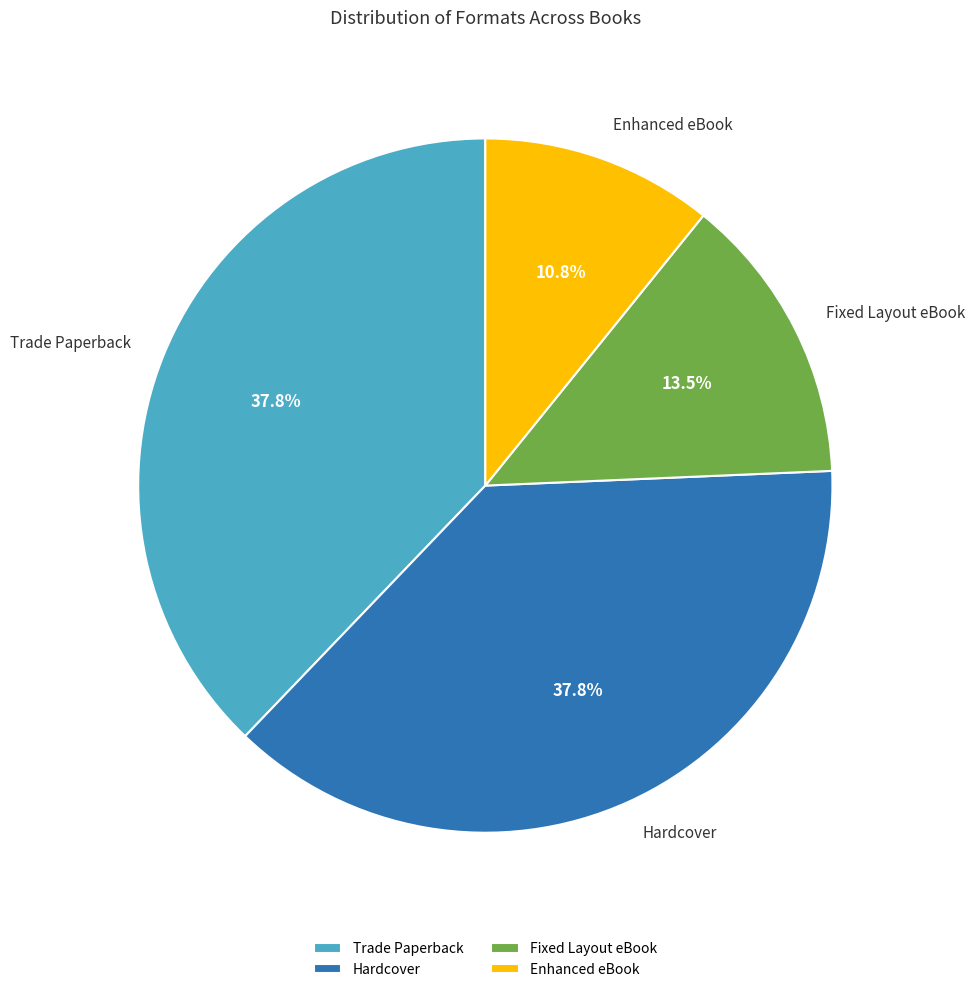

To the nearest percent, what is the combined percentage of Enhanced eBook and Trade Paperback?

49%